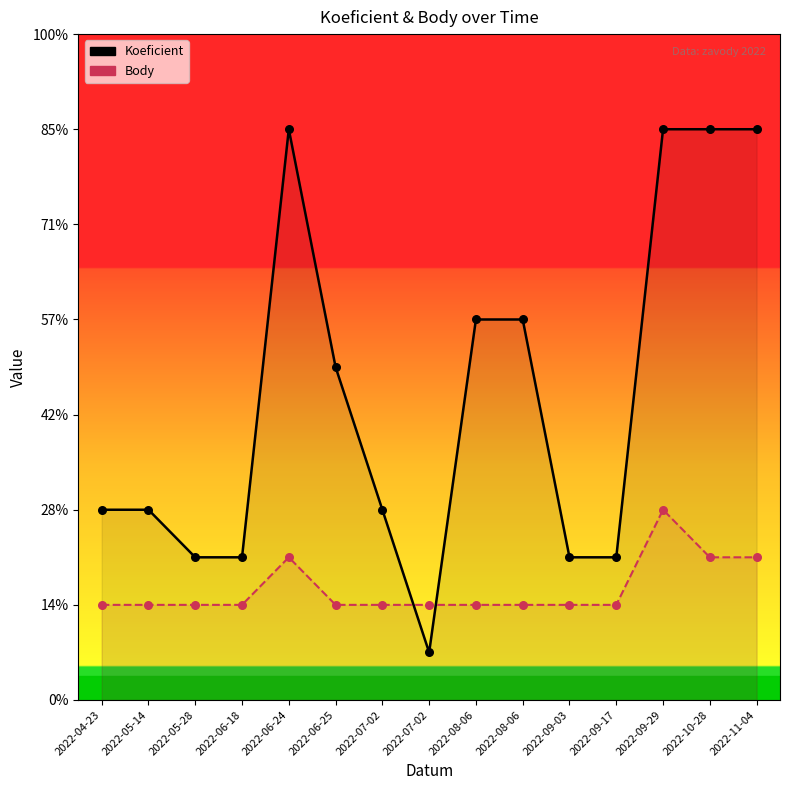

Which series has the widest spread of Y values?

Koeficient